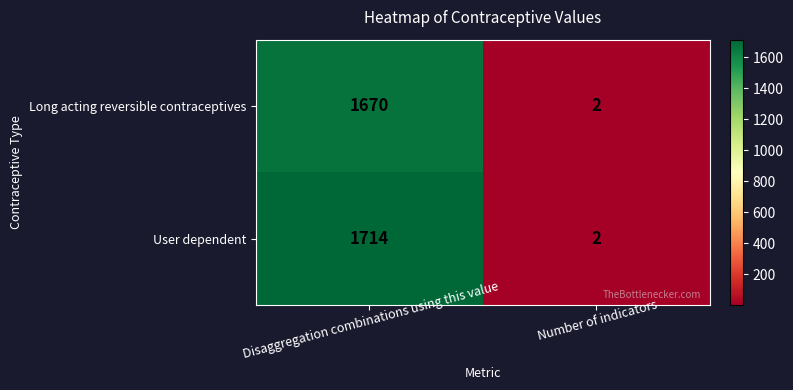

What is the average value of the Long acting reversible contraceptives series?

836